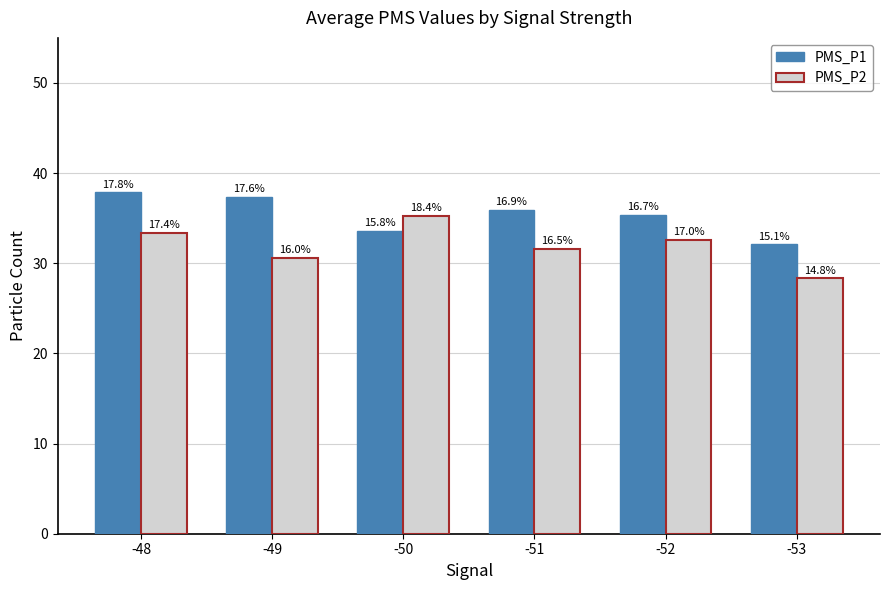

What are all the series names shown in the legend?

PMS_P1, PMS_P2